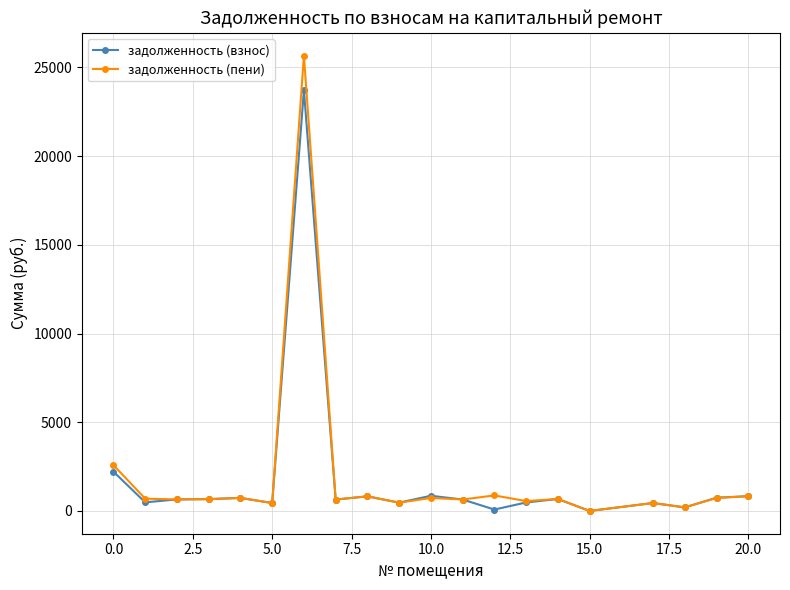

Is this an area chart (filled region under the line)?

No